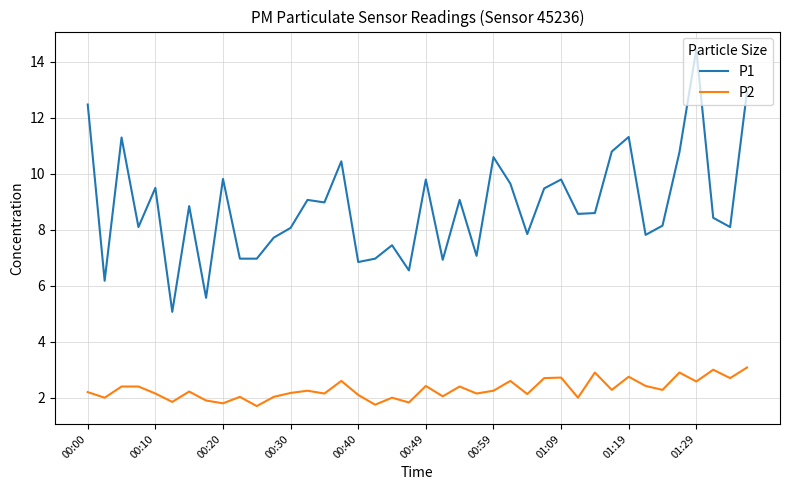

What is the maximum value for P2?

3.1